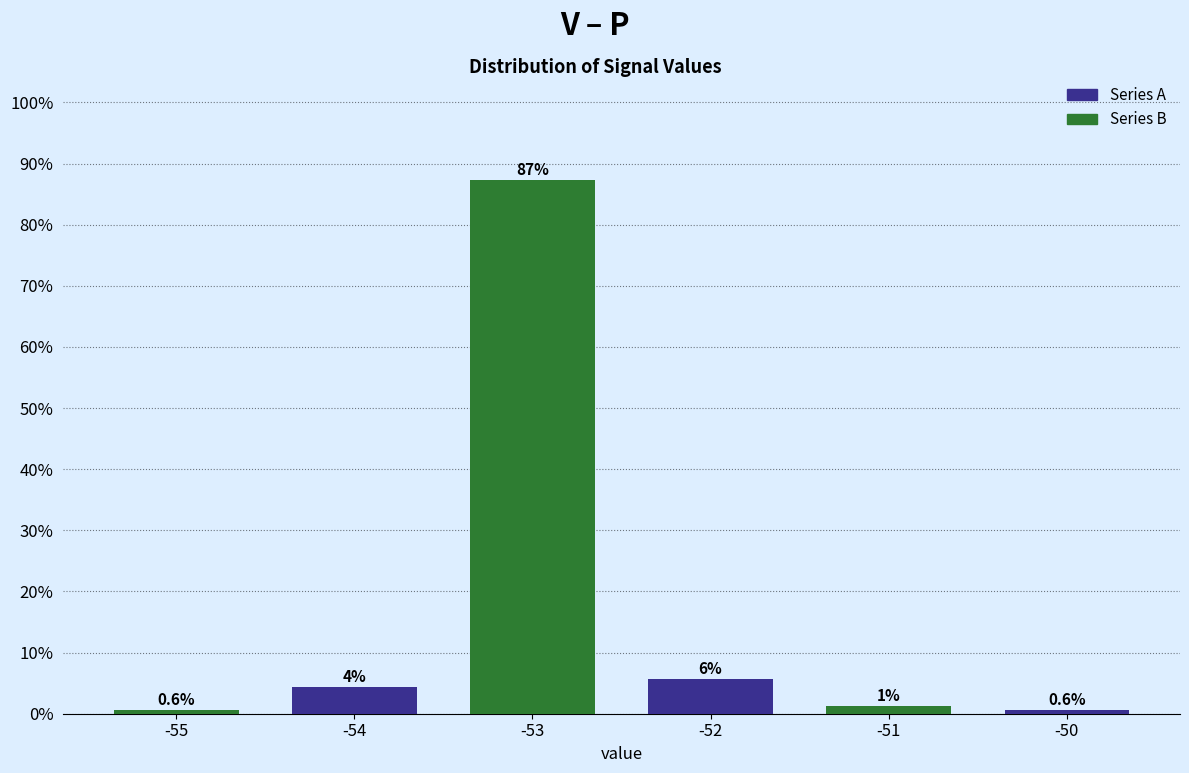

Which category has the highest value across all series?

-53